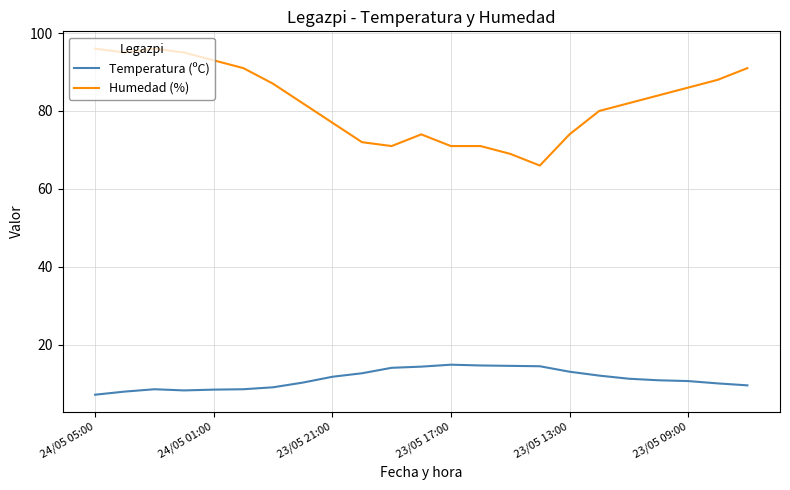

List the series in order of their peak value, lowest first.

Temperatura (ºC), Humedad (%)